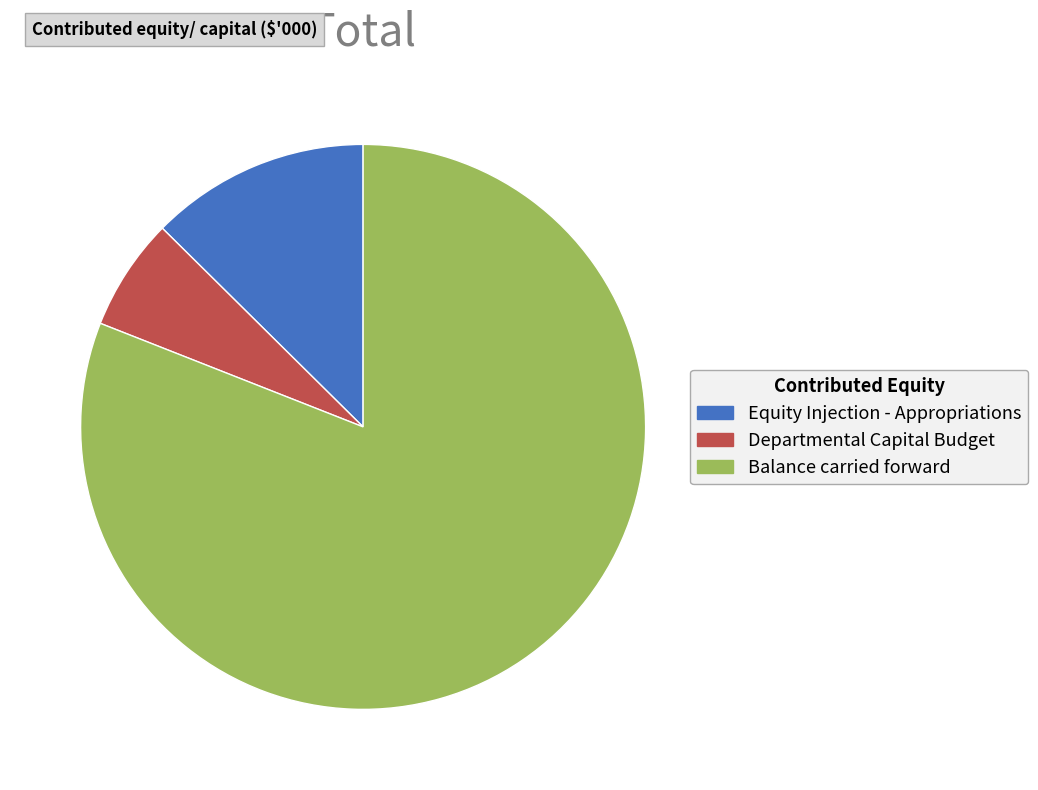

Rank the categories by value from highest to lowest.

Balance carried forward, Equity Injection - Appropriations, Departmental Capital Budget